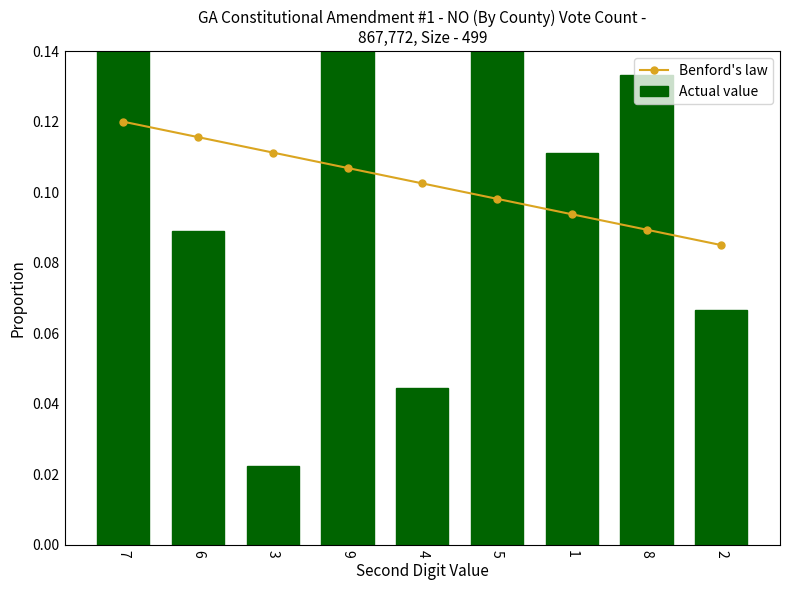

What is the maximum value for Benford's law?

0.1